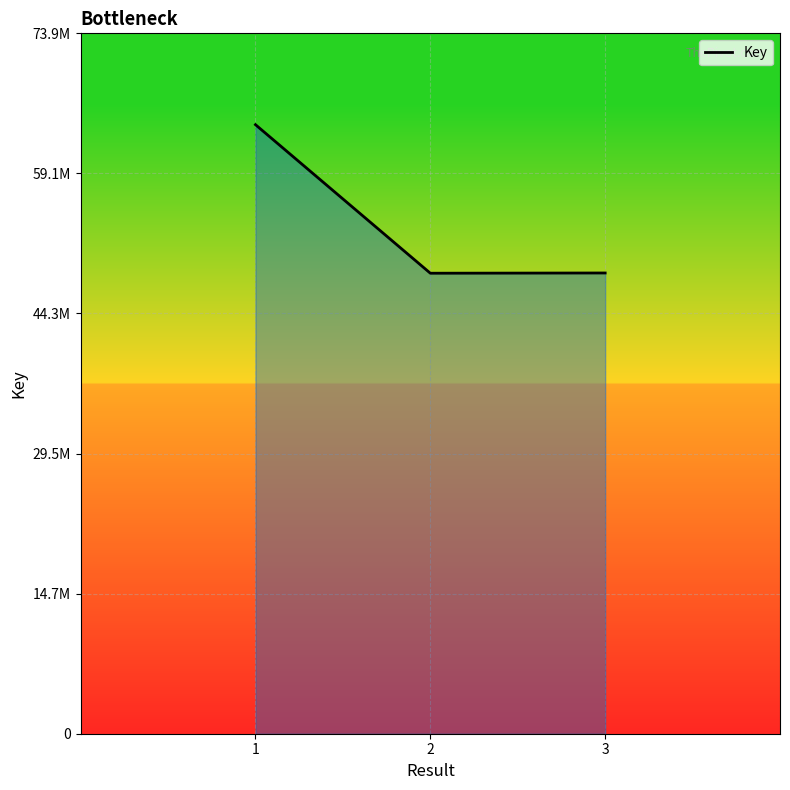

What is the change in value from 2 to 3?

+24341